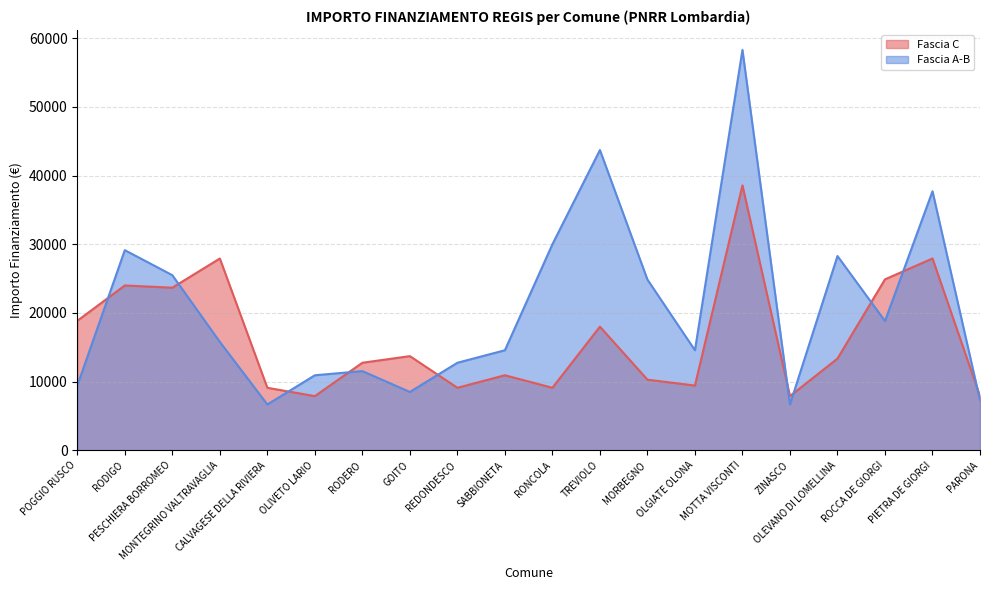

Reading left to right, list all the values displayed in this chart.

Fascia C: 18854	23996	23673	27922	9105	7891	12747	13712	9105	10926	9105	17997	10284	9427	38565	7891	13354	24887	27922	7891
Fascia A-B: 9427	29136	25494	15782	6677	10926	11533	8498	12747	14568	29995	43707	24853	14568	58272	6677	28281	18817	37708	7284